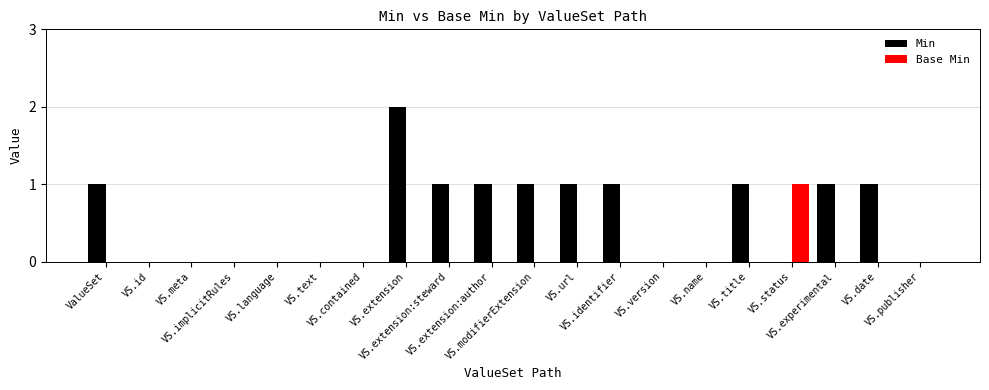

Are the bars grouped side by side (vs. stacked)?

Yes